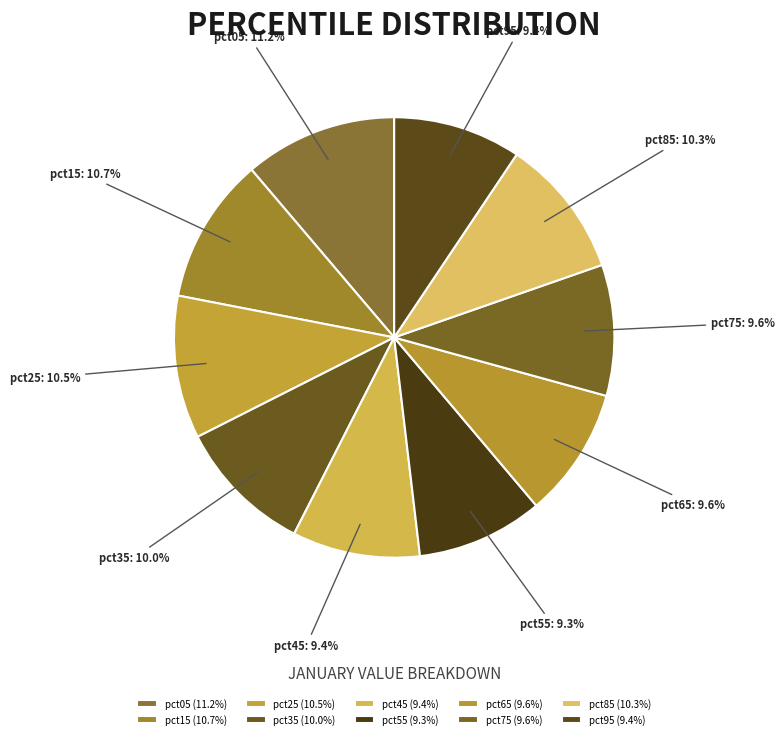

Is there any slice that represents more than half of the pie?

No